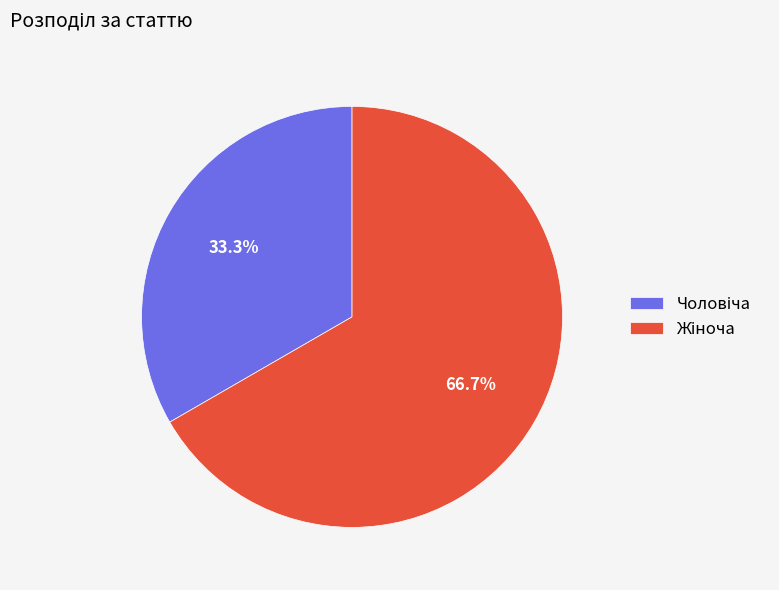

Does any single category account for the majority?

Yes